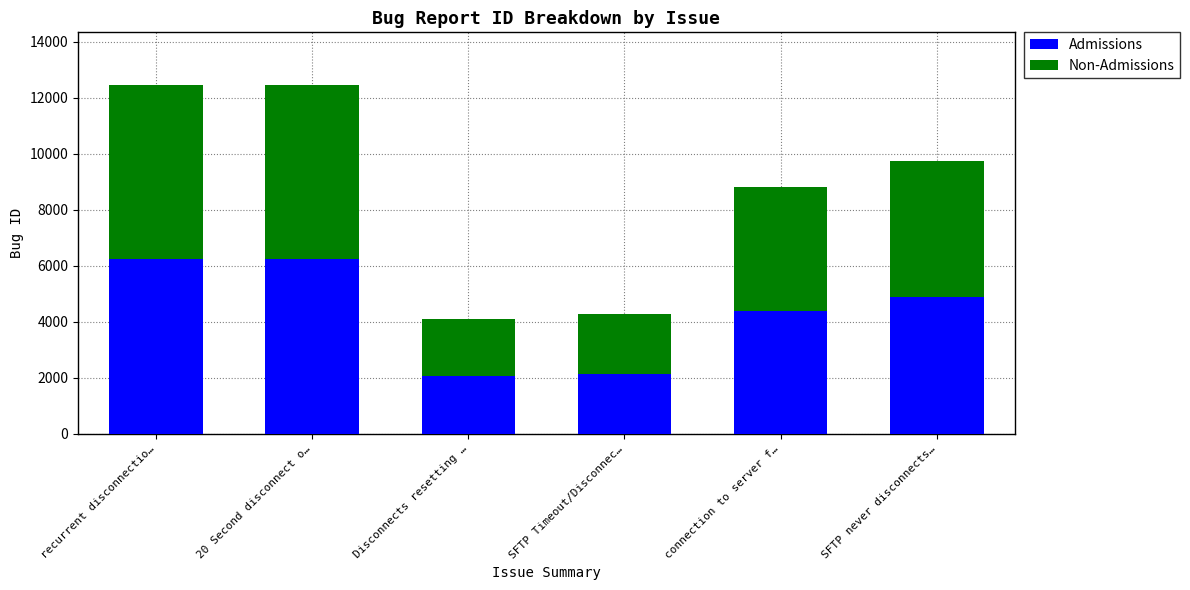

The value of Admissions at recurrent disconnectio… is 6236. True or false?

True